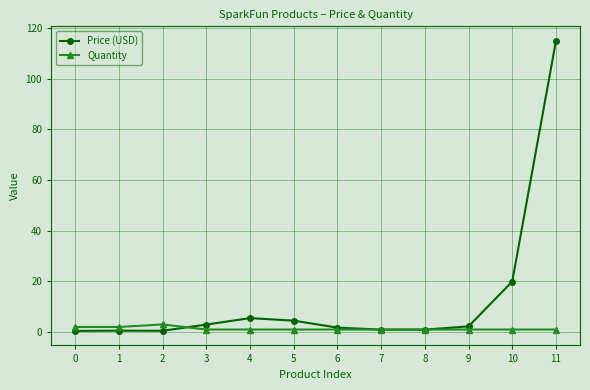

What is the spread (max minus min) of values at 5?

3.5